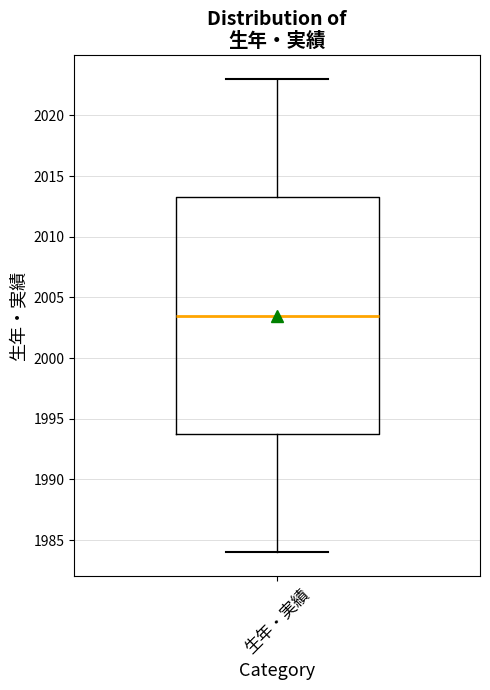

Transcribe this box plot: give where the median line is, the range the box spans, and where the two whiskers end, as read against the y-axis. The values are not printed on the chart, so give them approximately, as read against the axis.

median 2003.5, box 1994.0 to 2013.5, whiskers 1984.0 to 2023.0